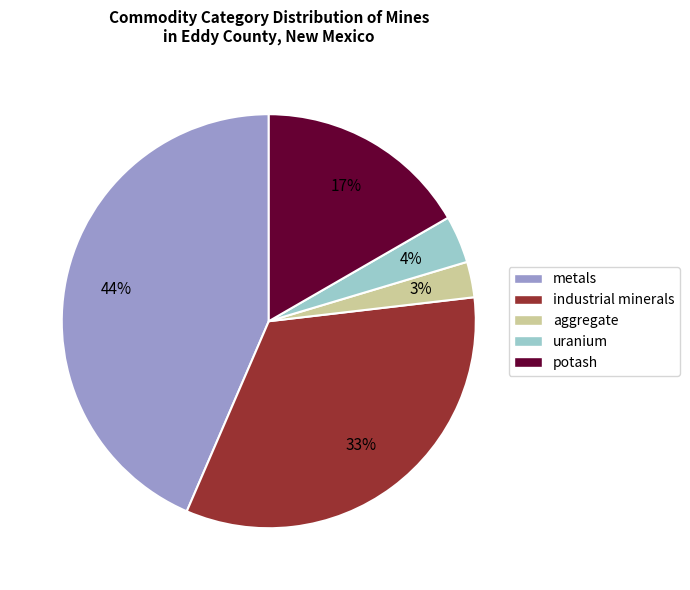

Rank the categories by value from lowest to highest.

aggregate, uranium, potash, industrial minerals, metals